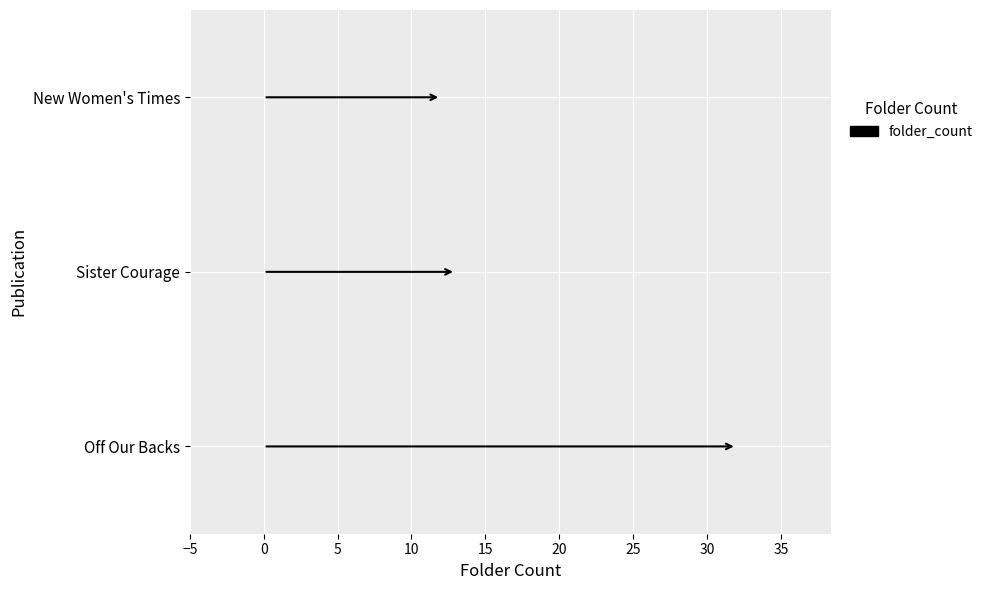

Which has a higher value, New Women's Times or Sister Courage?

Sister Courage